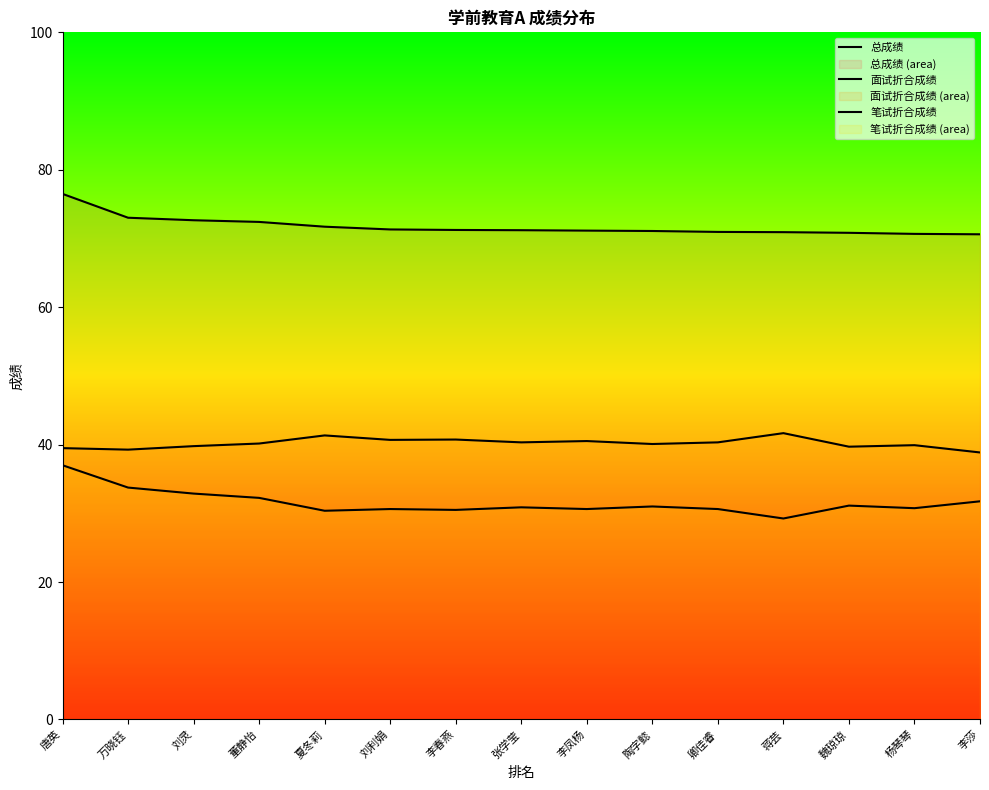

True or false: 笔试折合成绩 and 面试折合成绩 intersect in this chart.

False